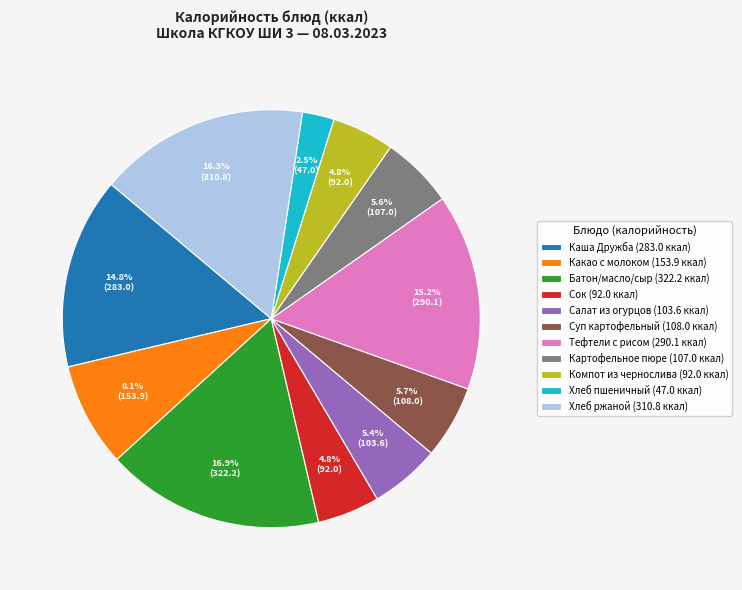

Is it true that Каша Дружба is 15% of the pie?

True